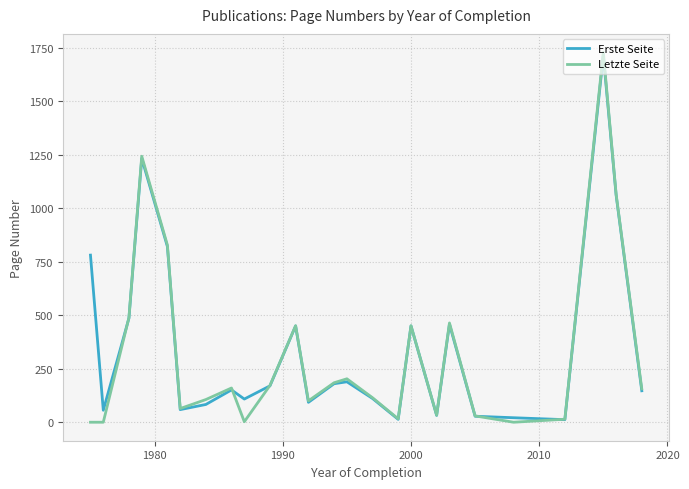

How many series are shown in this chart?

2